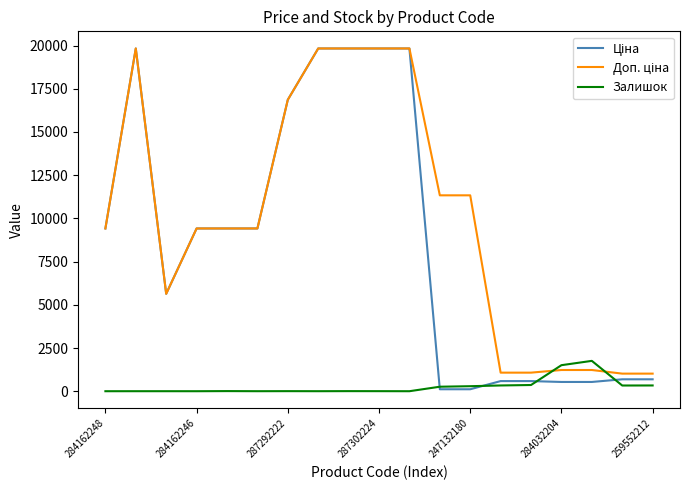

What is the maximum value shown in the chart?

19831.1